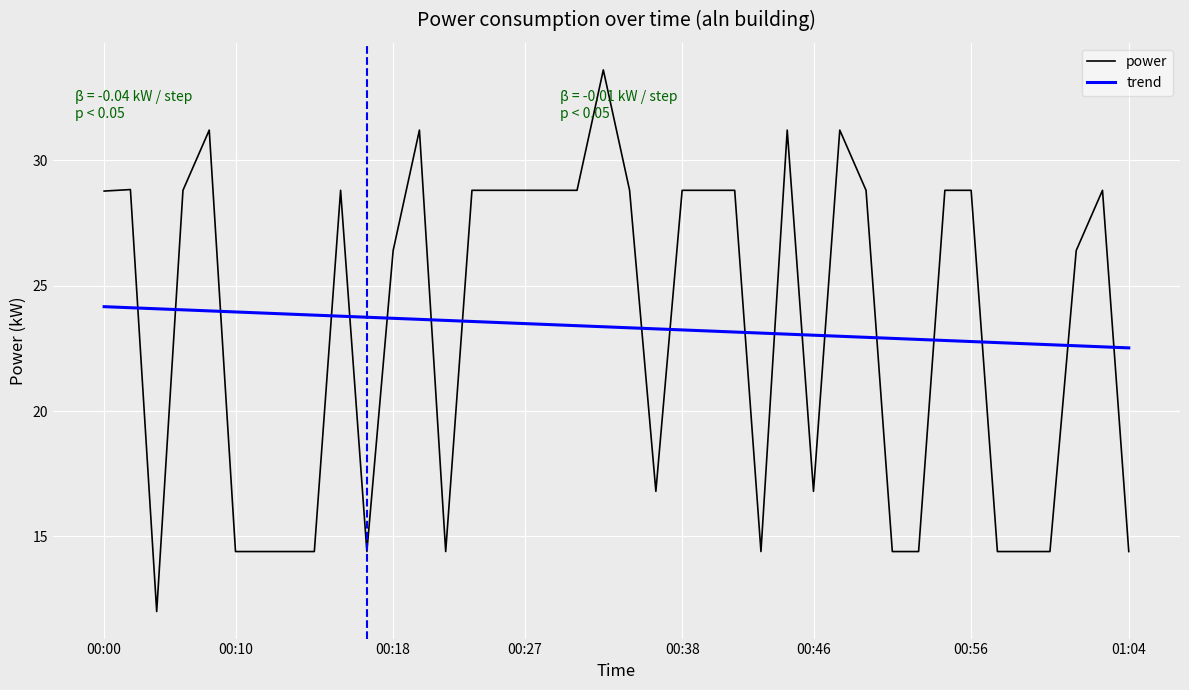

What is the smallest value displayed?

12.0